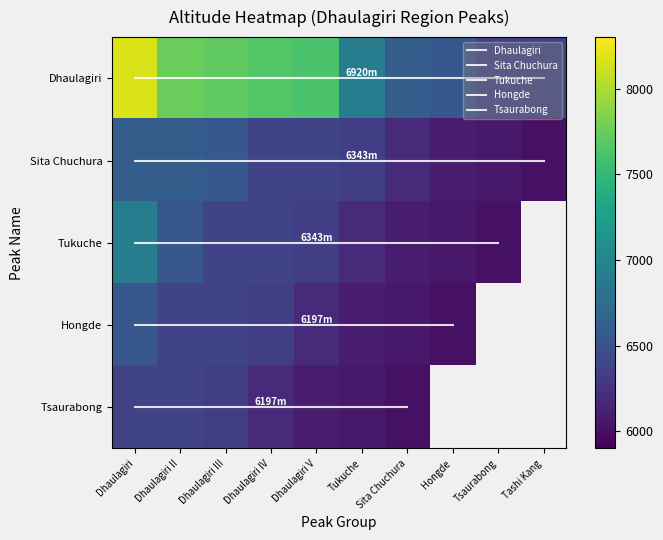

How many data points in Tsaurabong are above 6087?

4